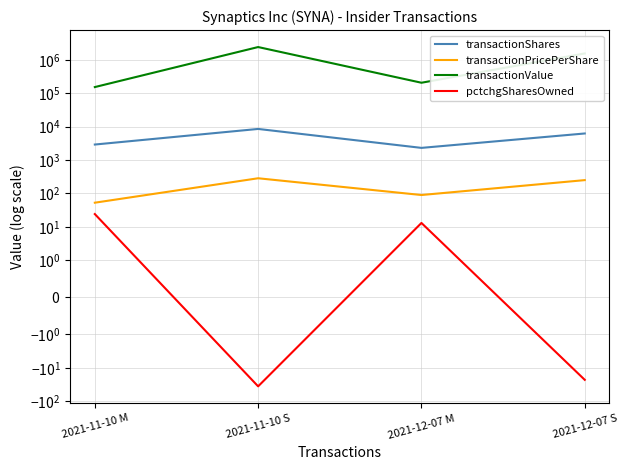

At how many categories does at least one series exceed 1848988?

1